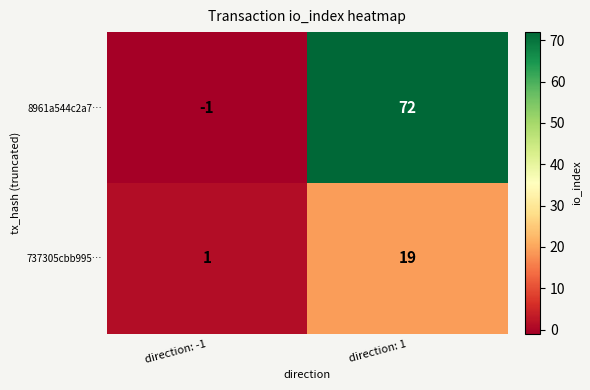

Reading left to right, extract all data points from this chart.

8961a544c2a7…: direction: -1=-1	direction: 1=72
737305cbb995…: direction: -1=1	direction: 1=19